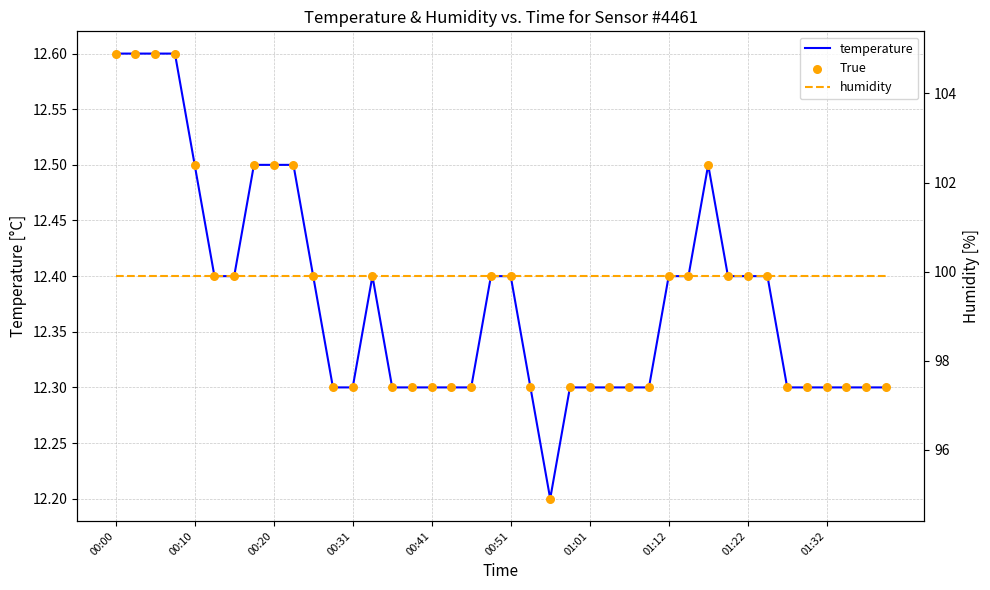

Which series has the widest spread of Y values?

temperature